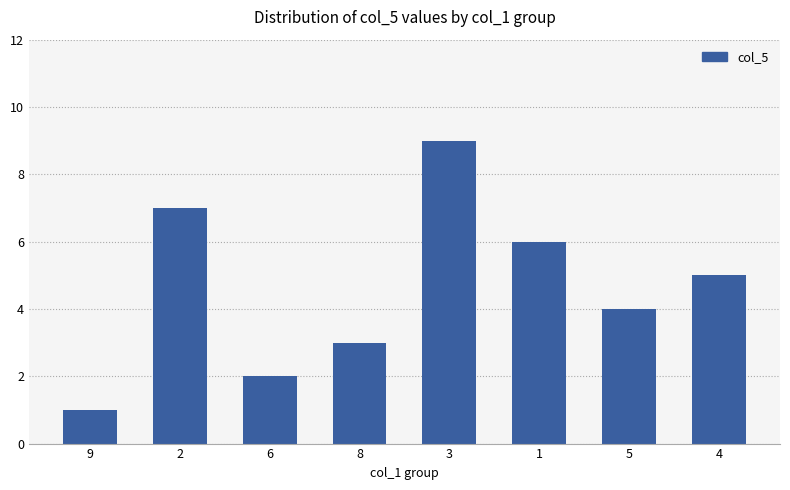

Are the bars horizontal?

No